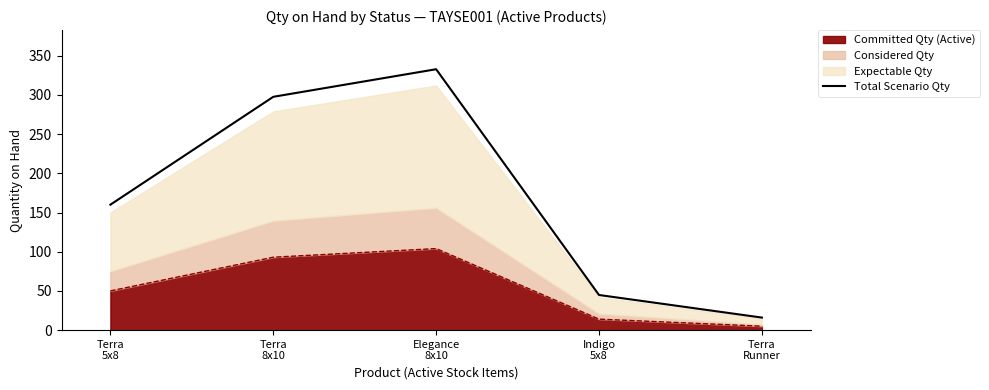

At which label does the data first exceed 160?

Terra
8x10